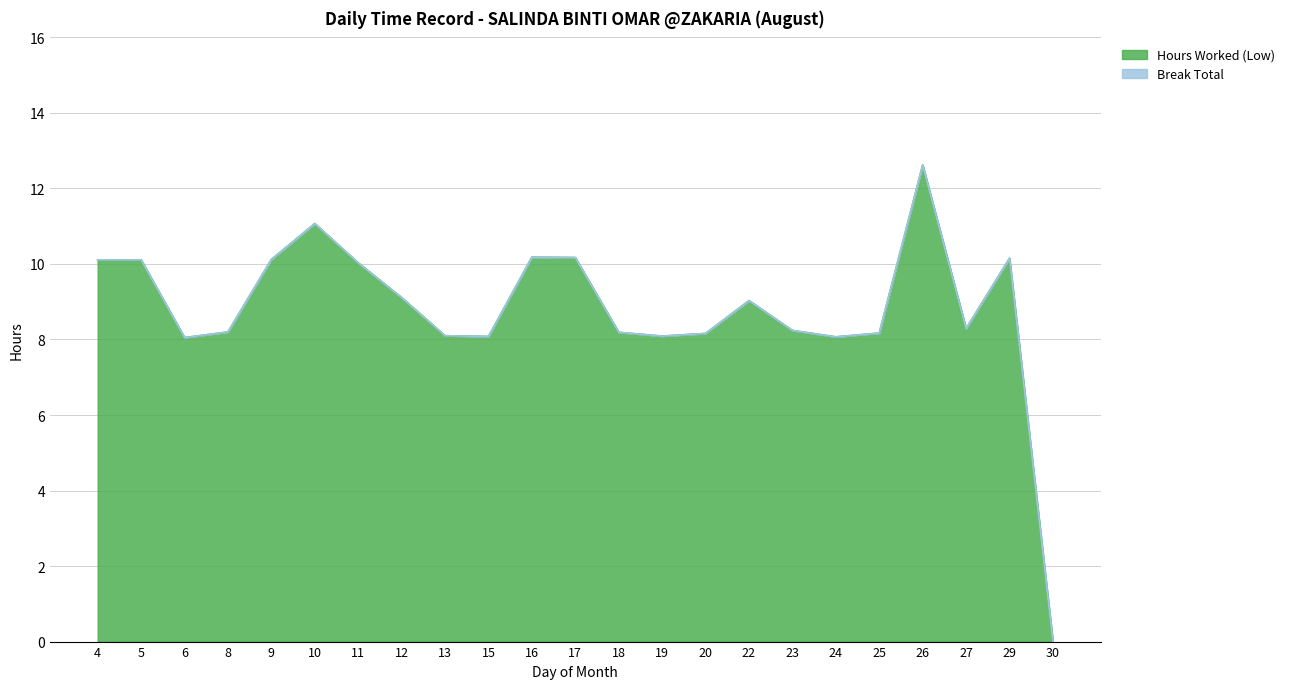

The chart shows a value of 10.1 at 4. True or false?

True